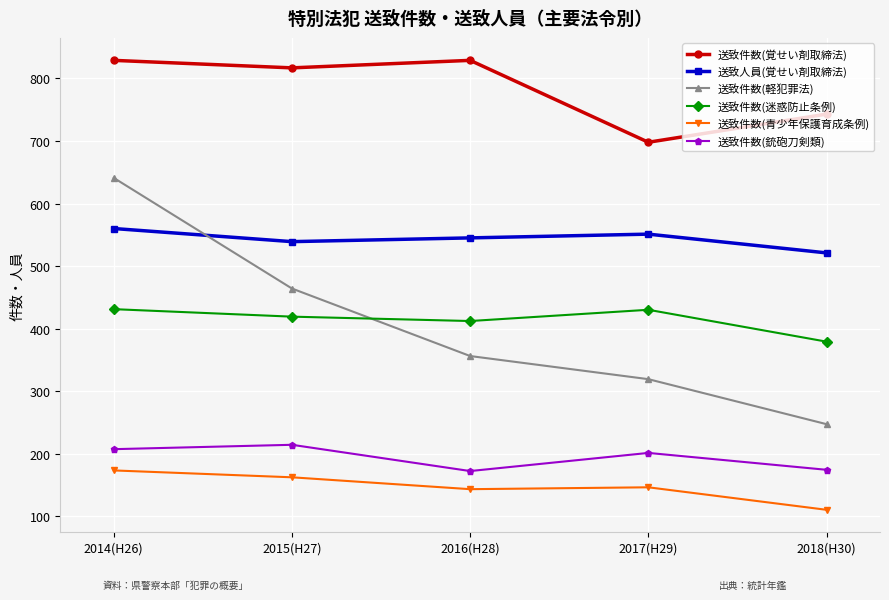

Where does the 送致件数(銃砲刀剣類) series first go above 201?

2014(H26)